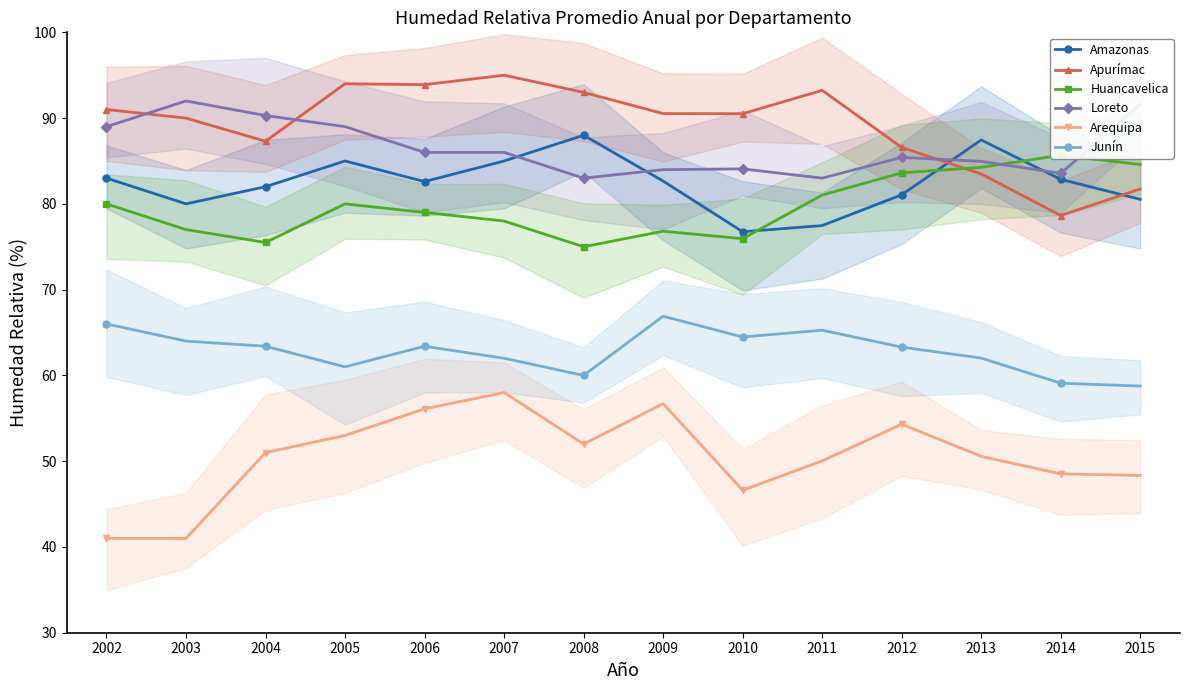

What is the sum of all Huancavelica values?

1116.4